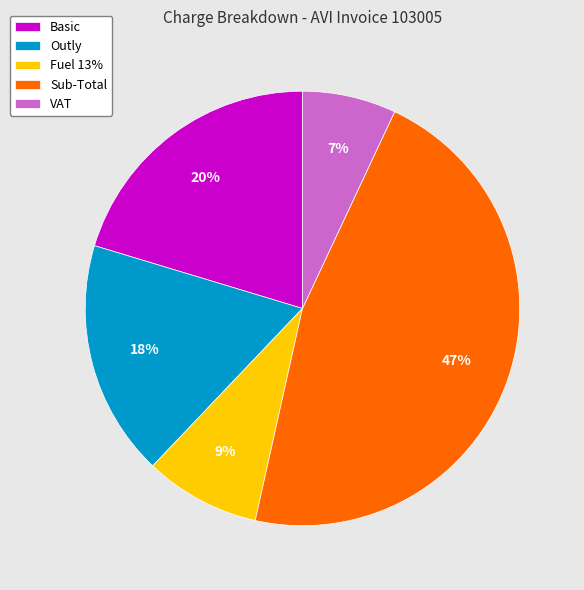

How many slices are in this pie chart?

5